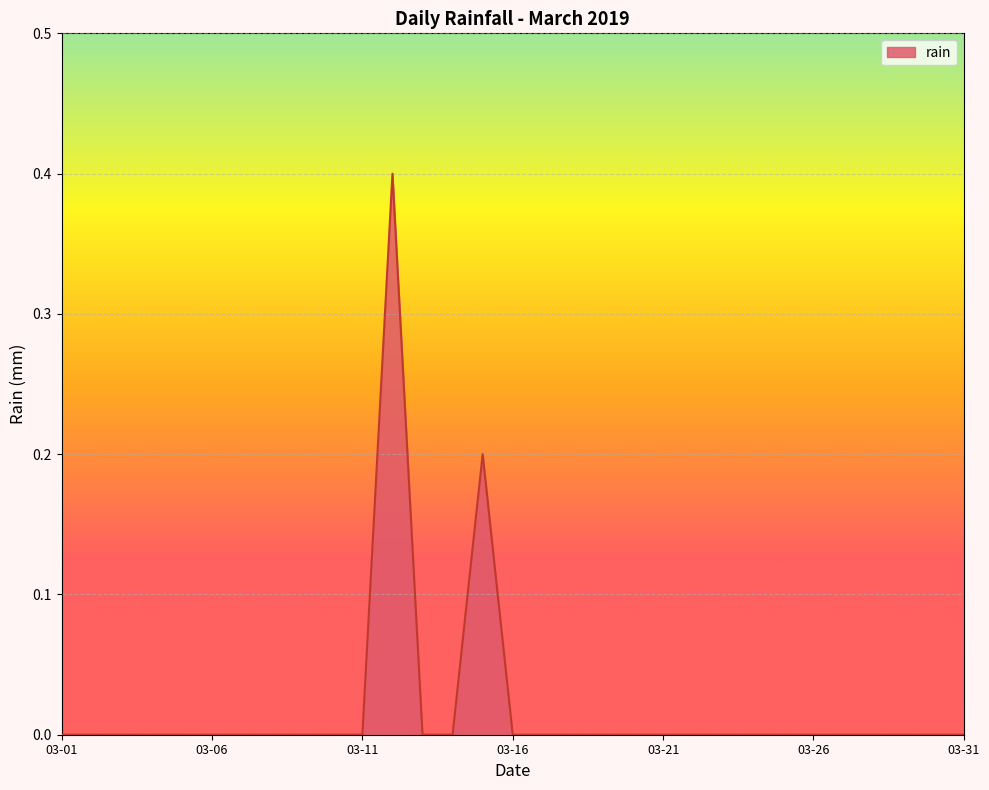

Reading left to right, what are all the values shown in this chart?

0.0	0.0	0.0	0.0	0.0	0.0	0.0	0.0	0.0	0.0	0.0	0.4	0.0	0.0	0.2	0.0	0.0	0.0	0.0	0.0	0.0	0.0	0.0	0.0	0.0	0.0	0.0	0.0	0.0	0.0	0.0